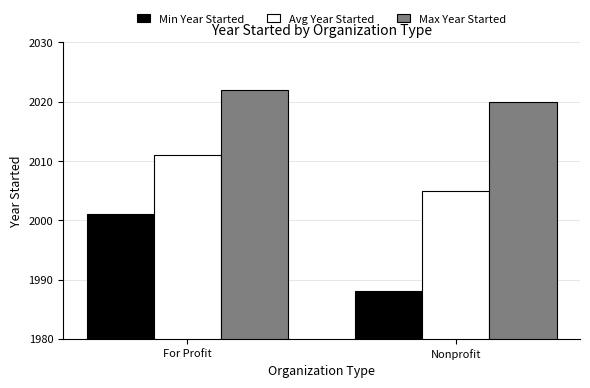

List the series in order of their overall mean, lowest first.

Min Year Started, Avg Year Started, Max Year Started